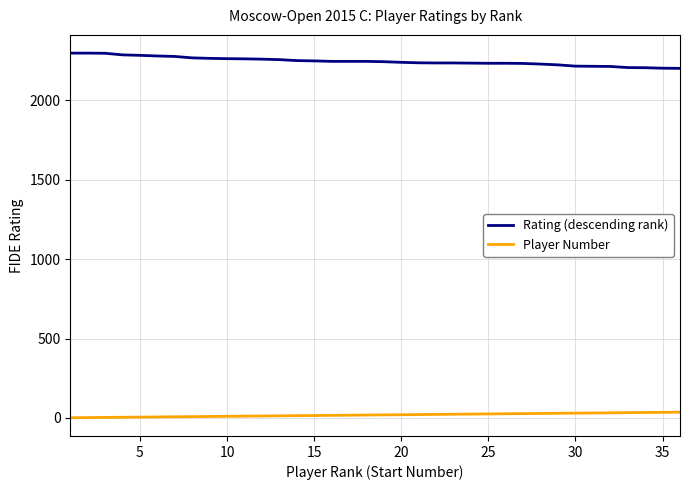

Rank the series by their maximum value, from highest to lowest.

Rating (descending rank), Player Number